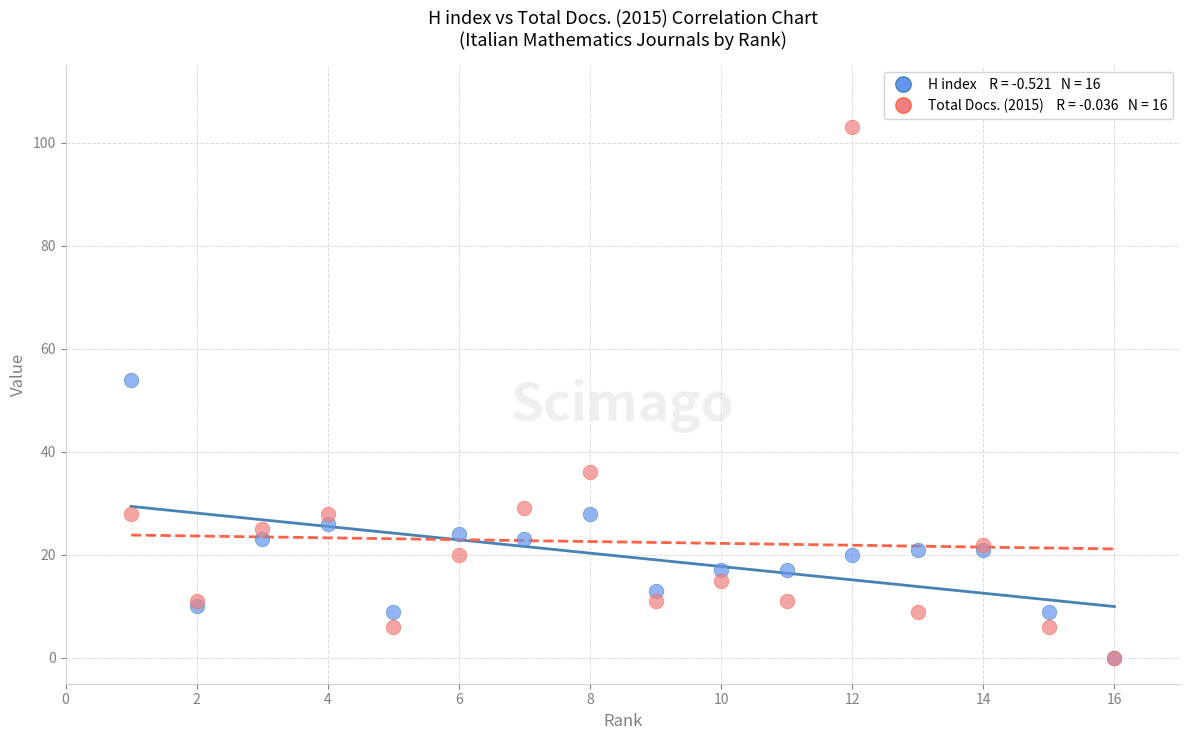

Across all series, what Y value is closest to 51?

54